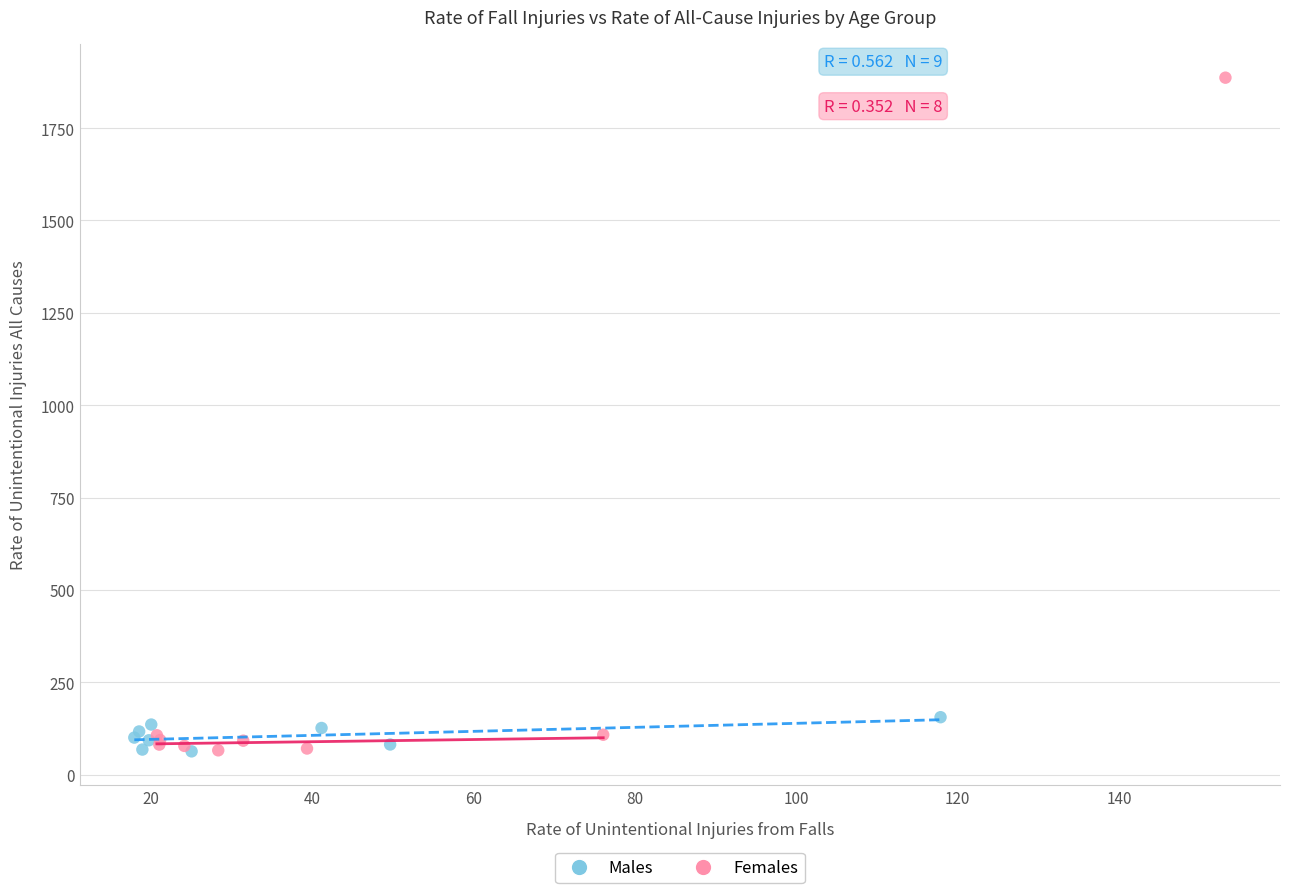

Which series contains the highest Y value?

Females